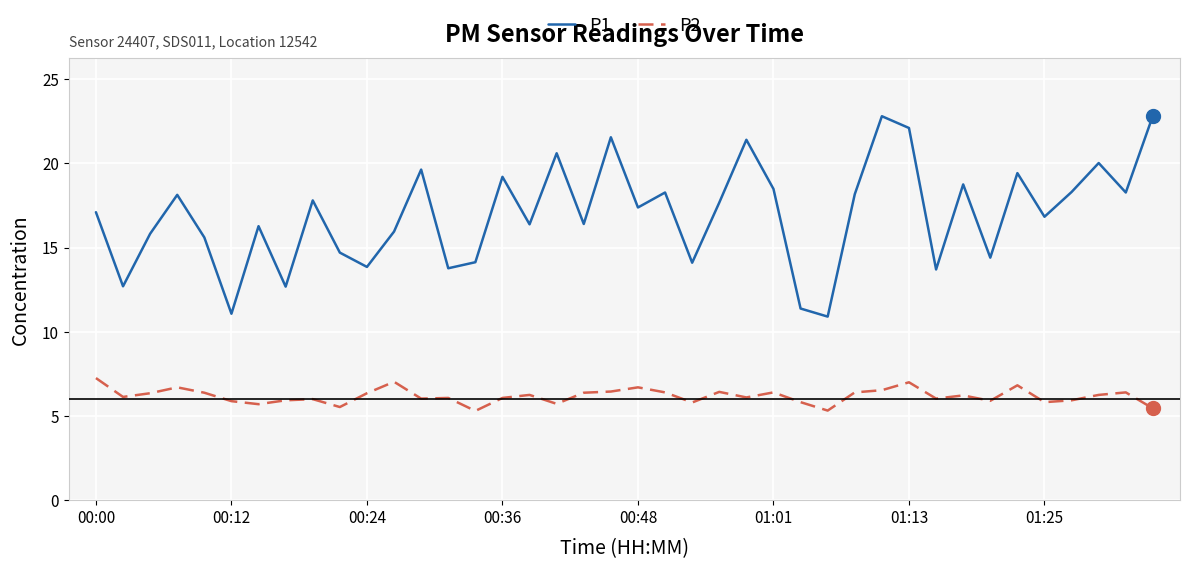

What is the lowest value of the P2 series?

5.3